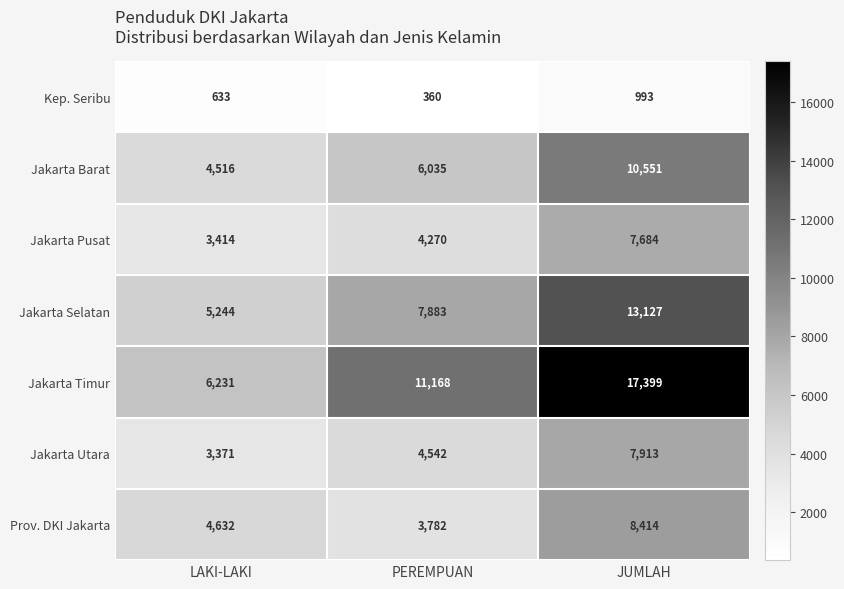

The value of Jakarta Timur at PEREMPUAN is 2942. True or false?

False